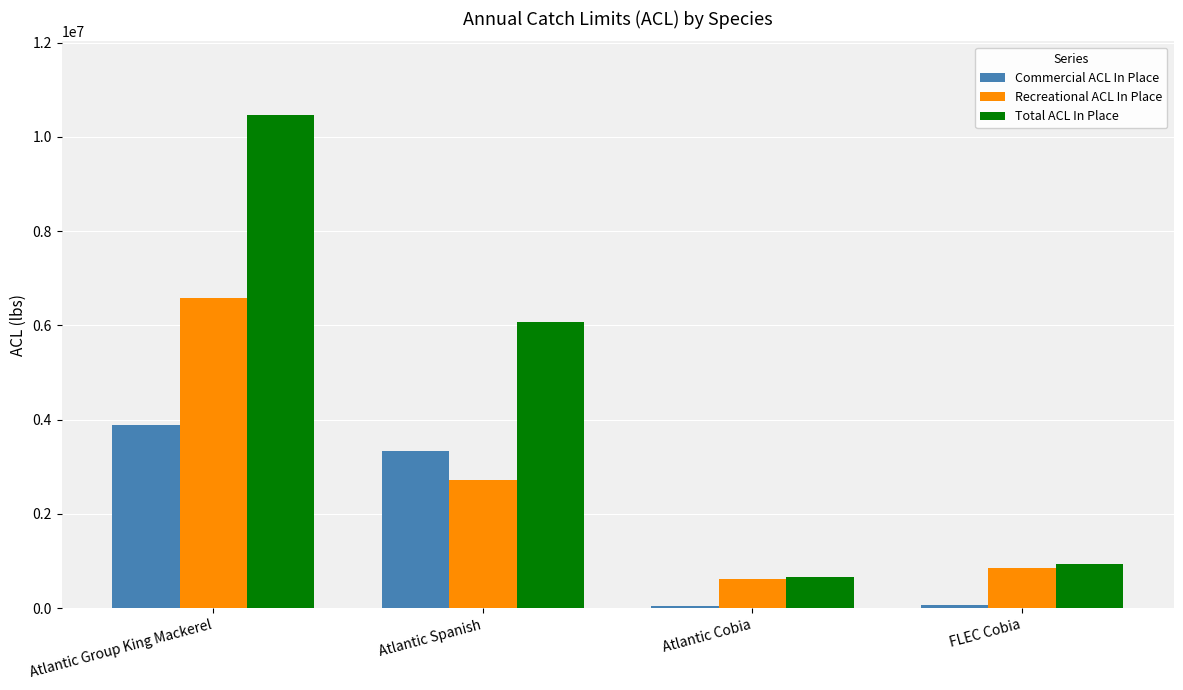

Which category has the highest value in the Total ACL In Place series?

Atlantic Group King Mackerel